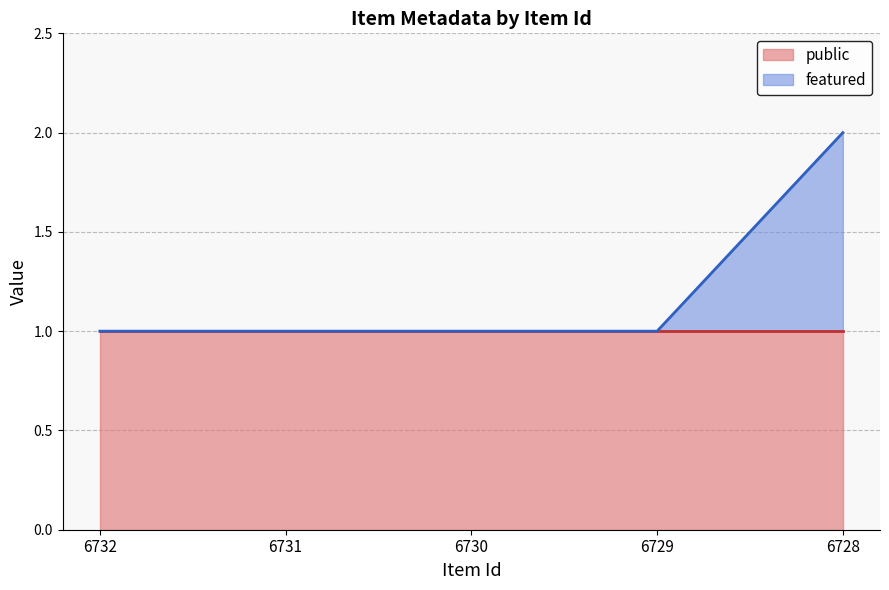

Which category has the highest value across all series?

6728